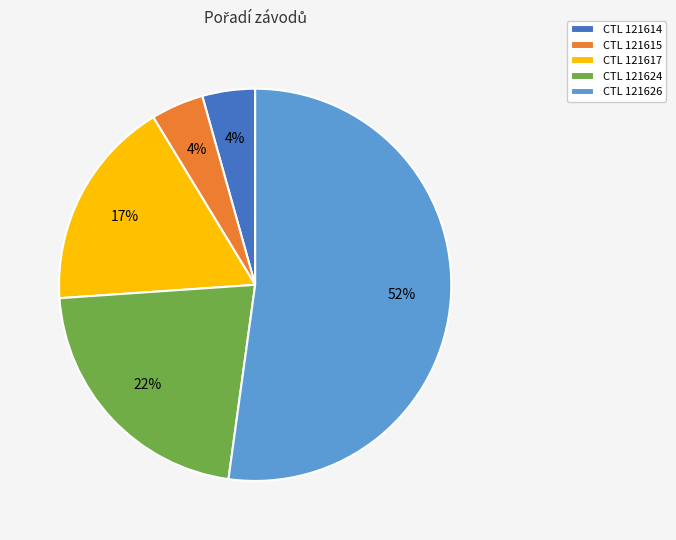

How many segments does this pie chart have?

5